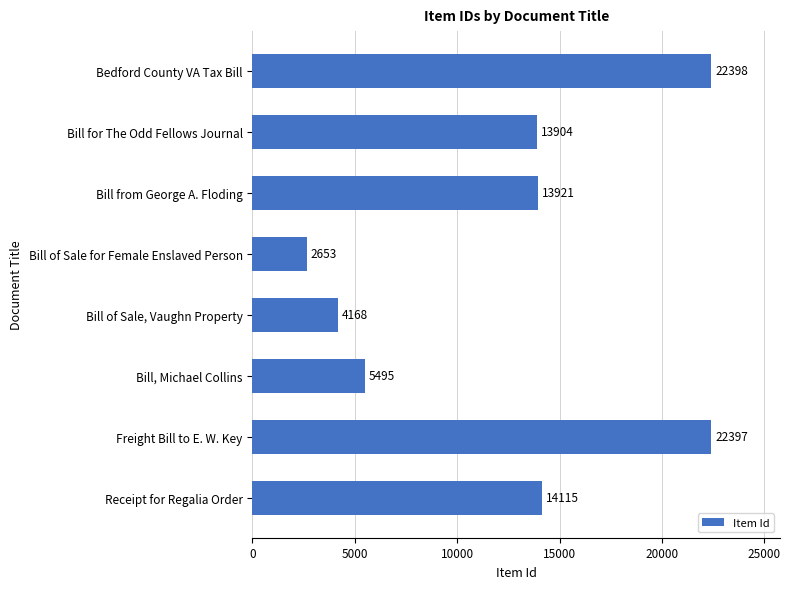

Does the chart contain stacked bars?

No